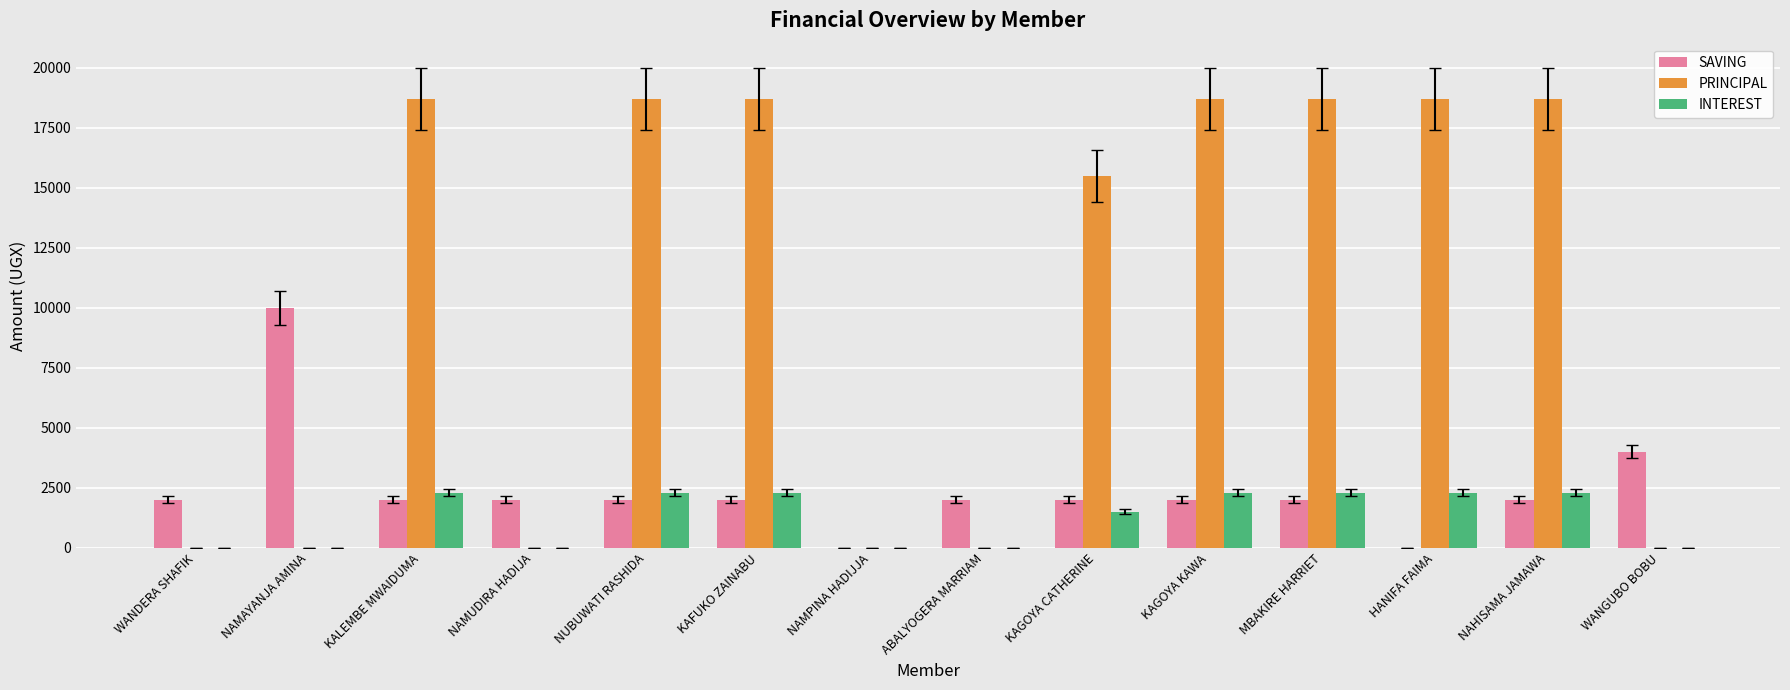

True or false: INTEREST has a value of 0 at NAMUDIRA HADIJA.

True